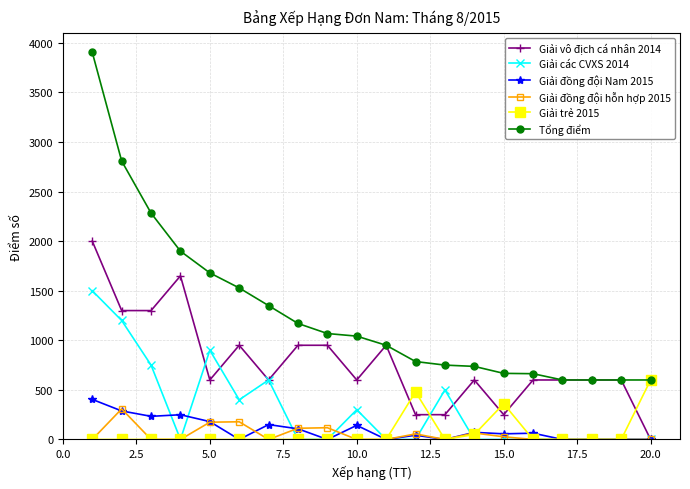

Which series has the widest spread of values?

Tổng điểm